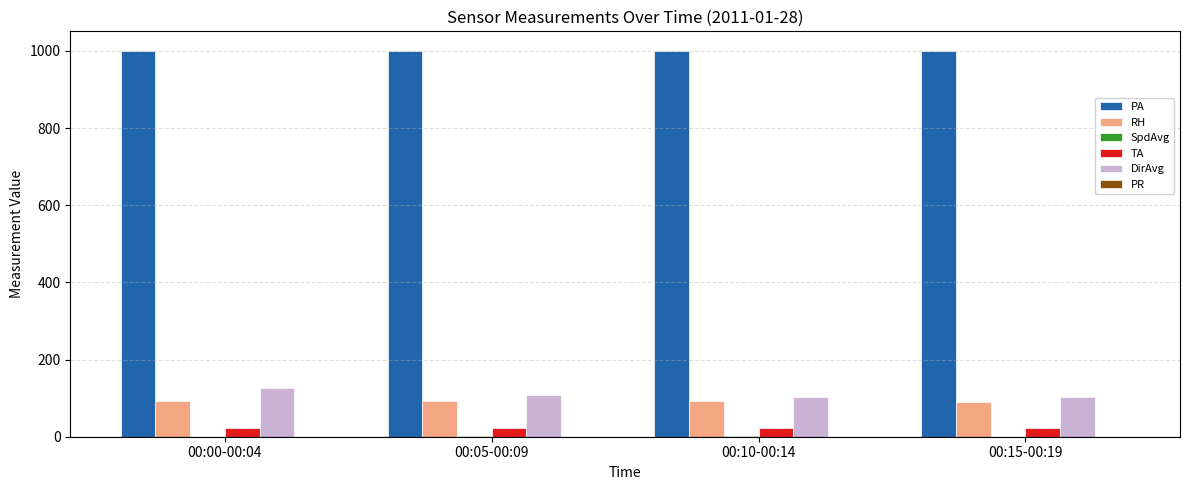

The value of PA at 00:00-00:04 is 1000.5. True or false?

True